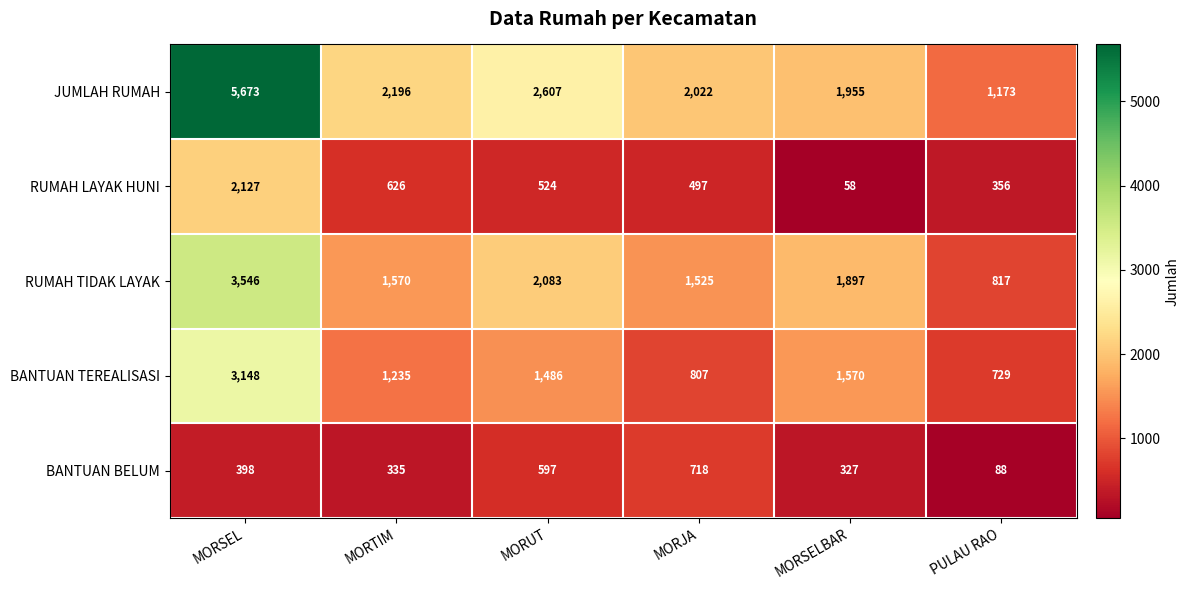

The RUMAH TIDAK LAYAK series shows 1525 at MORJA. True or false?

True